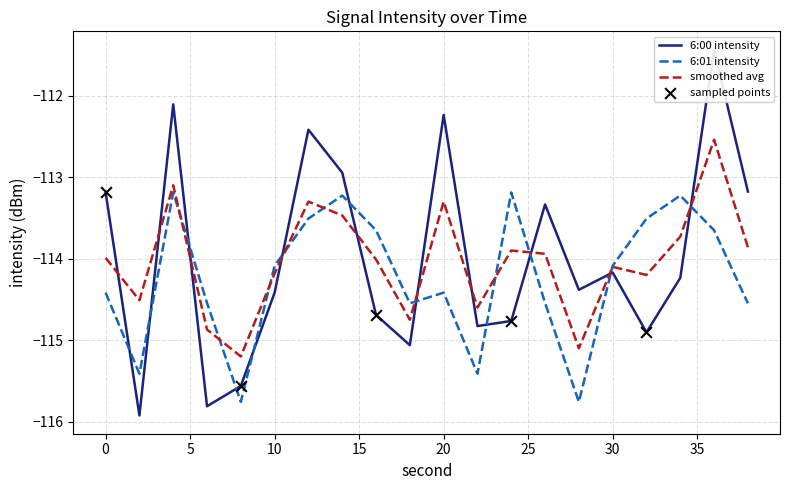

Which series contains the lowest Y value?

6:00 intensity